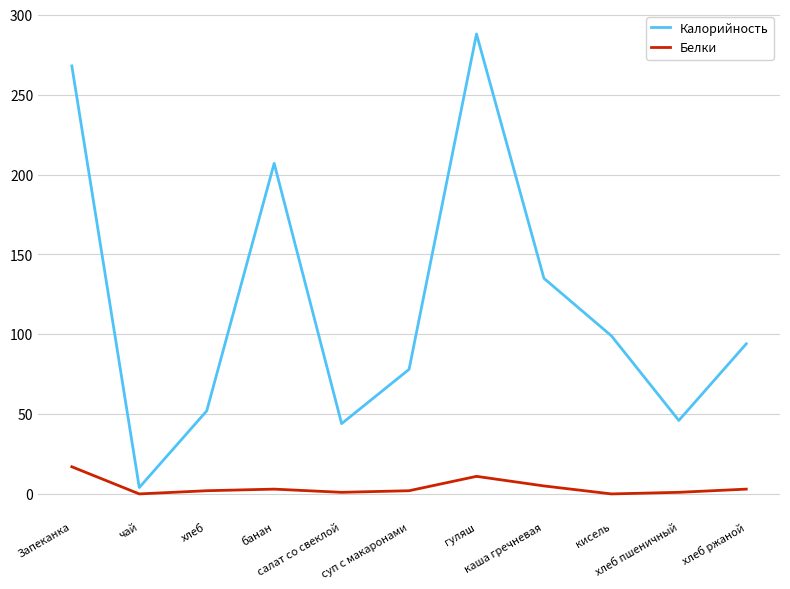

What is the total value across all series at салат со свеклой?

45